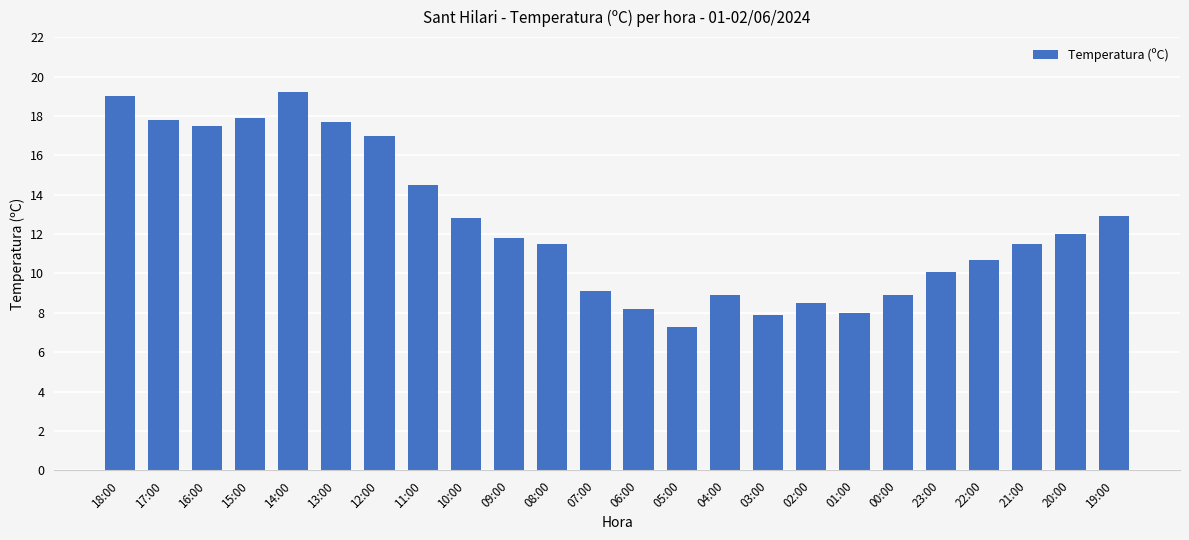

What is the difference between the maximum and minimum values?

11.9